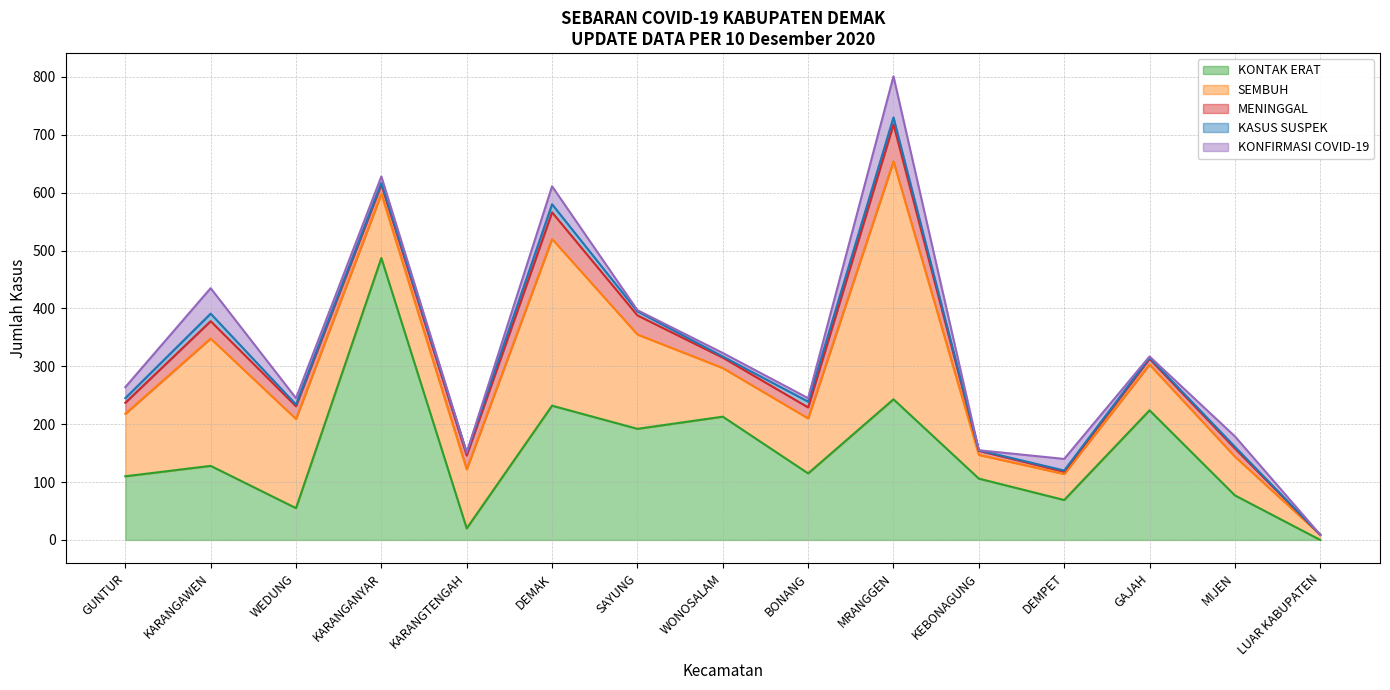

True or false: SEMBUH and MENINGGAL intersect in this chart.

False